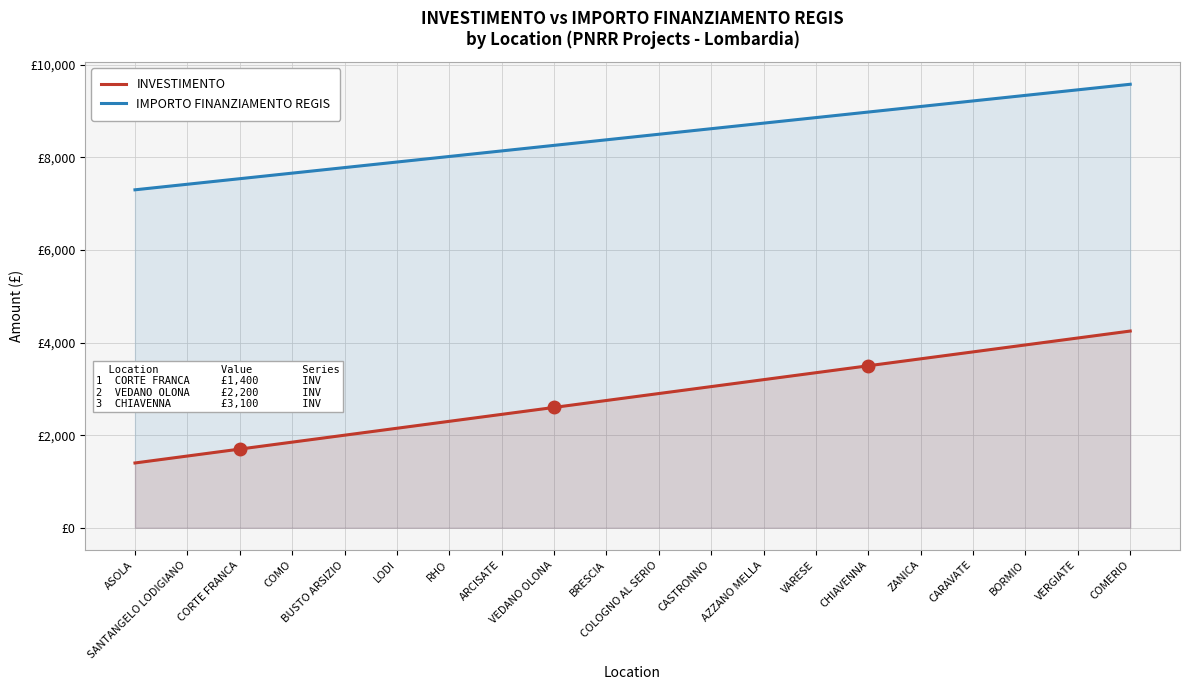

What are all the series names shown in the legend?

INVESTIMENTO, IMPORTO FINANZIAMENTO REGIS